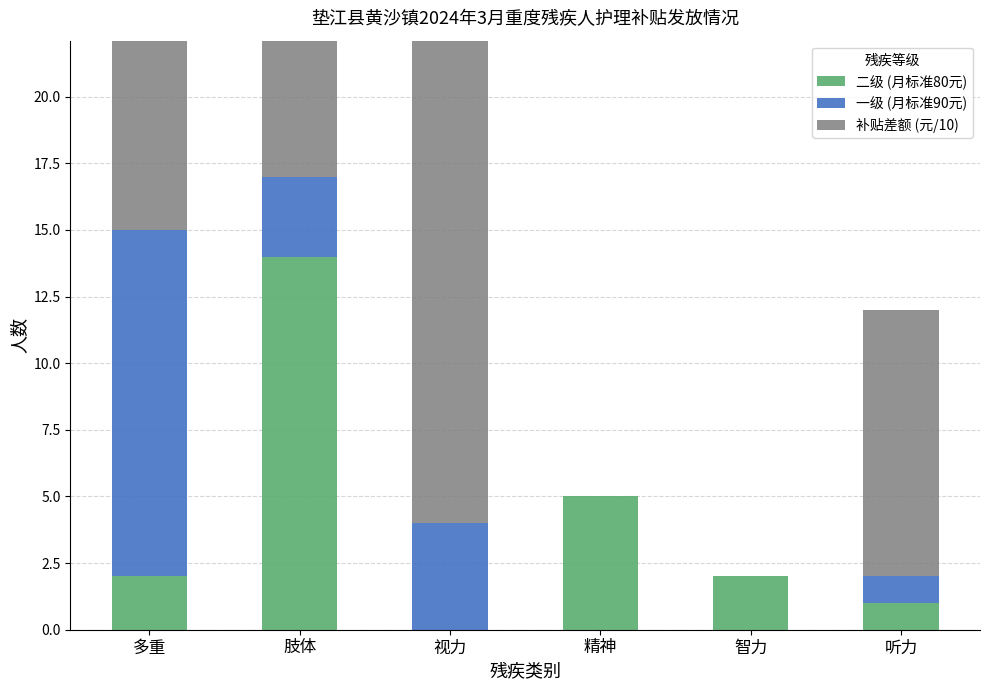

Reading left to right, extract all data points from this chart.

二级 (月标准80元): 2	14	0	5	2	1
一级 (月标准90元): 13	3	4	0	0	1
补贴差额 (元/10): 130	30	40	0	0	10